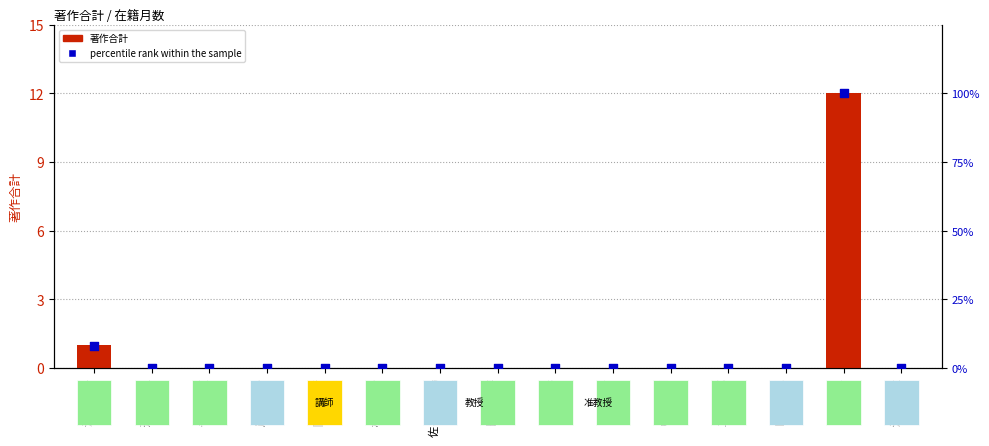

Is the value of 著作合計 at 田井 章博 greater than the value of percentile rank within the sample at 田井 章博?

No